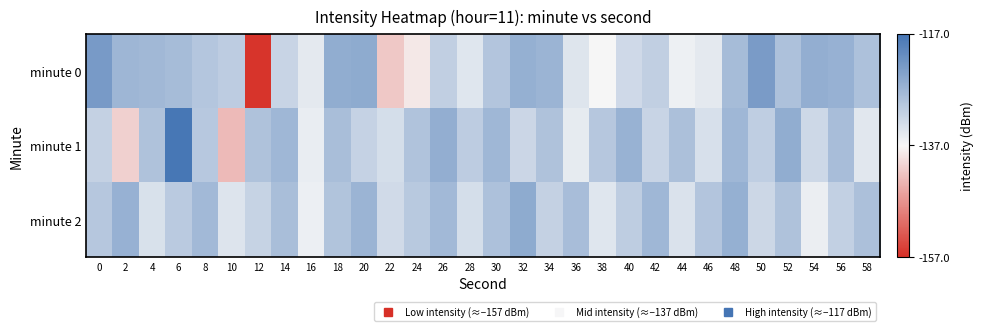

Rank the series by their average value, from lowest to highest.

minute 0, minute 1, minute 2